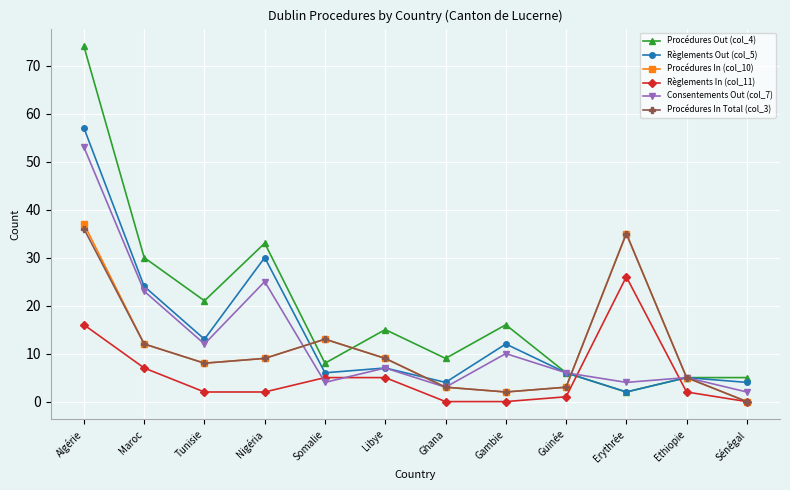

What is the greatest value displayed?

74